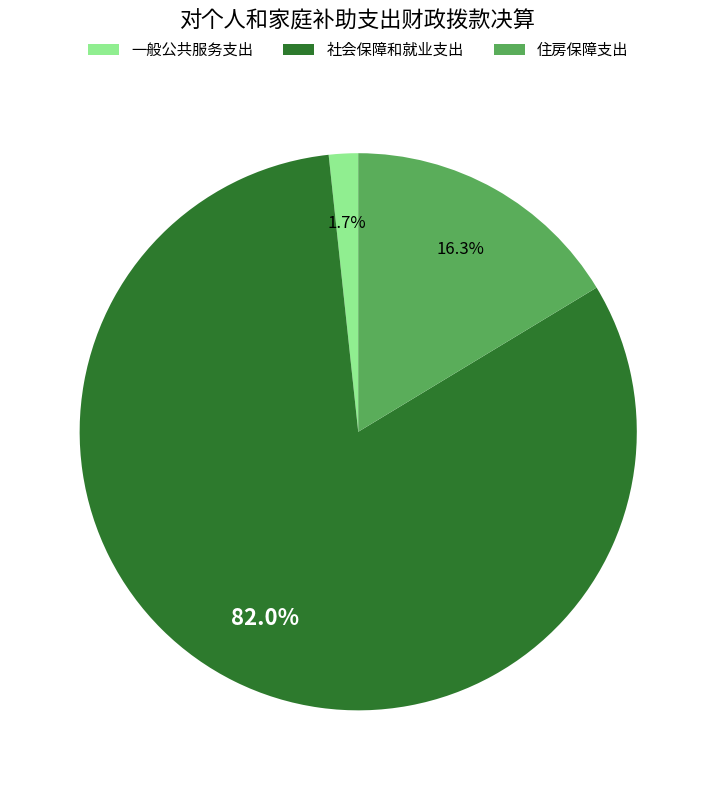

Combined, do 社会保障和就业支出 and 一般公共服务支出 account for over 50%?

Yes